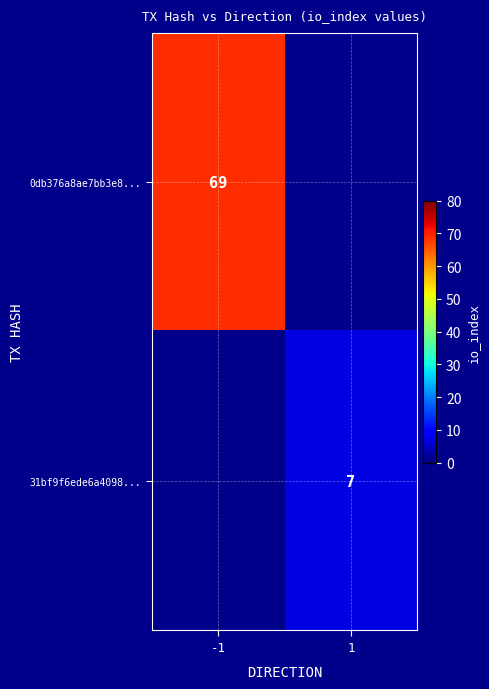

True or false: 31bf9f6ede6a4098... has a value of 11 at 1.

False